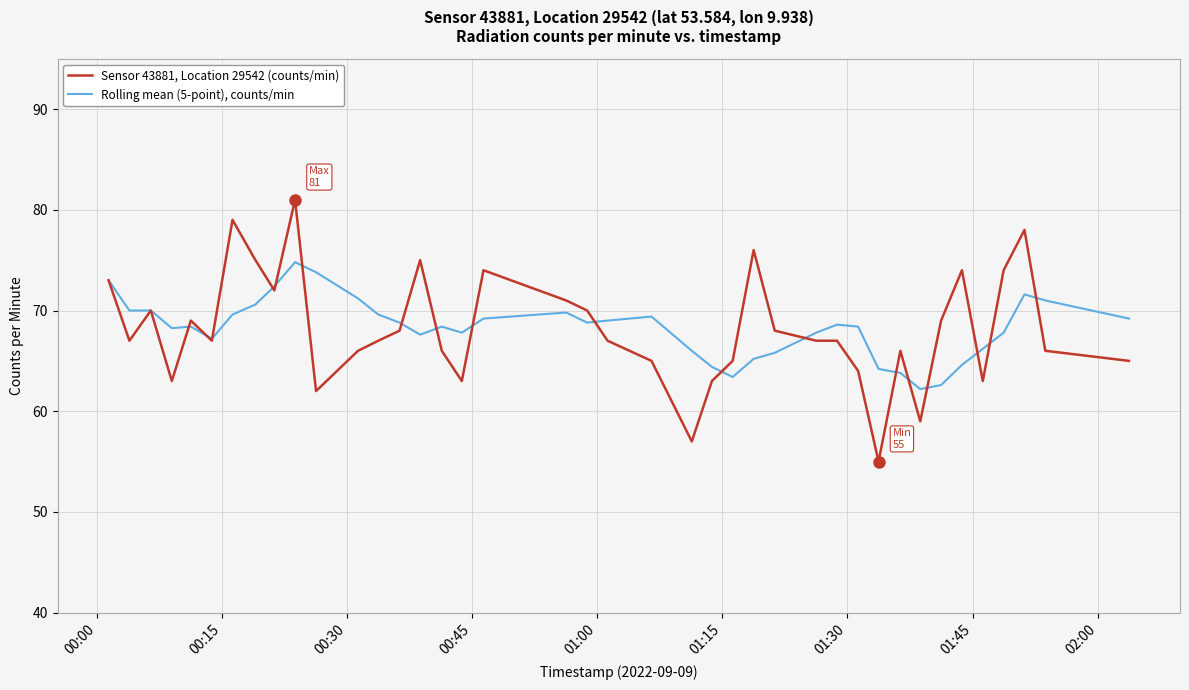

Rank the series by their maximum value, from lowest to highest.

Rolling mean (5-point), counts/min, Sensor 43881, Location 29542 (counts/min)